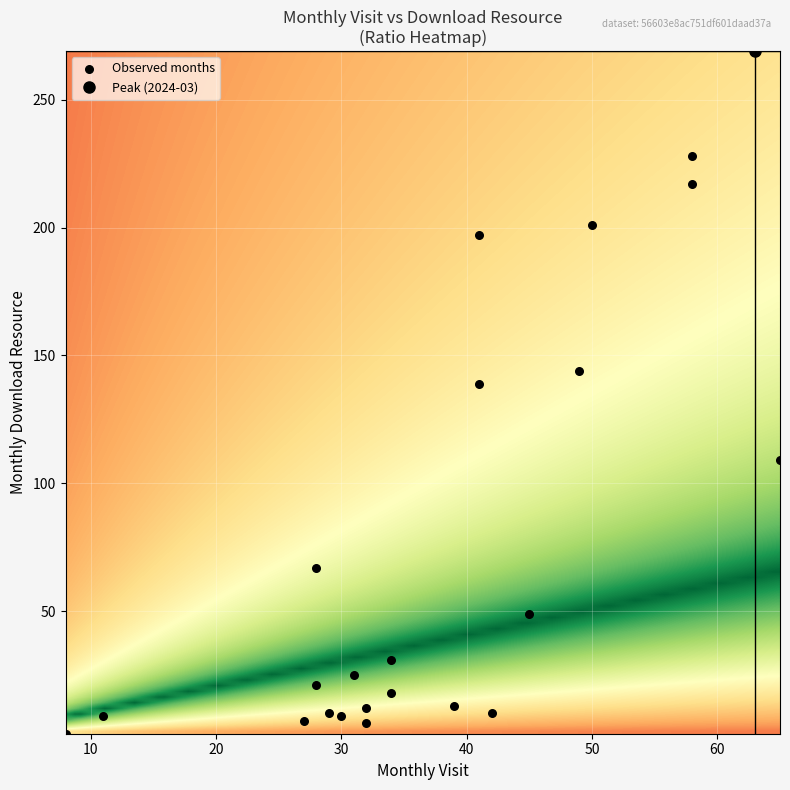

What is the range of Y values (max minus min)?

267